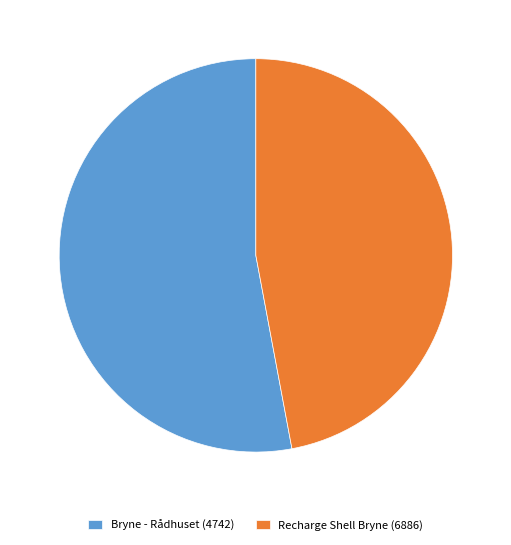

What is the majority slice?

Bryne - Rådhuset (4742)